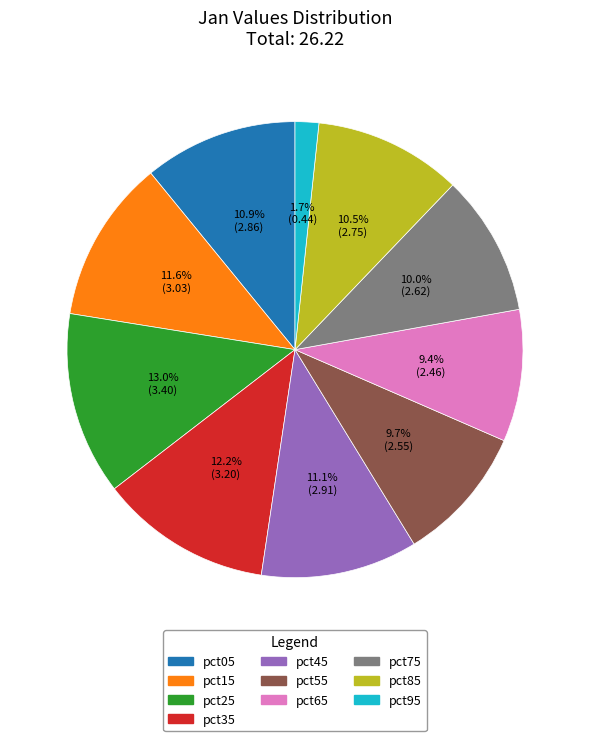

Count the number of slices in the pie.

10